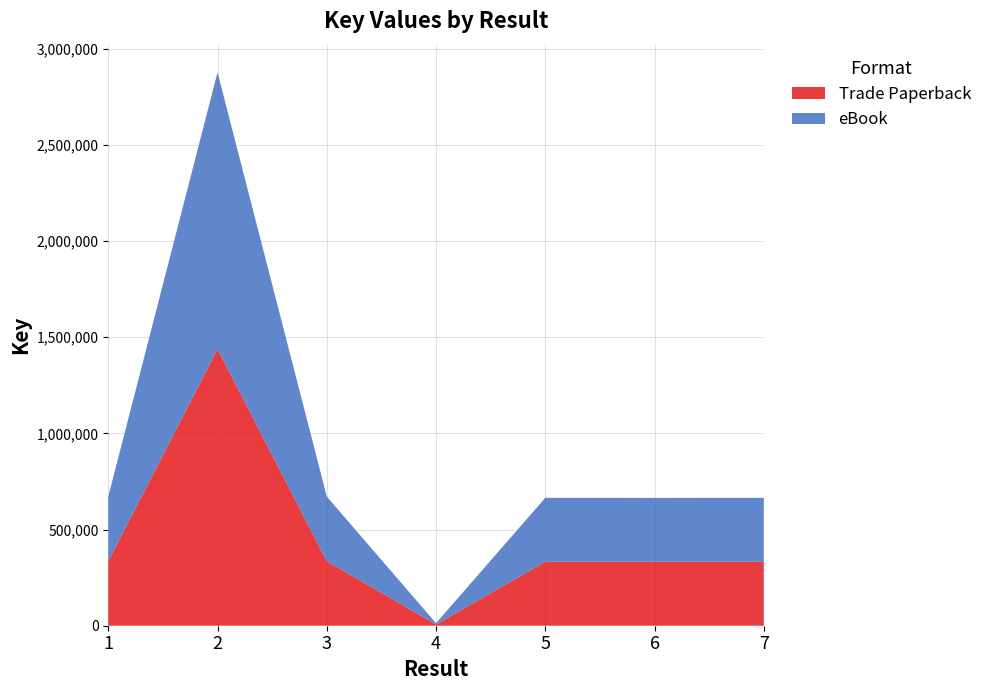

Reading left to right, extract all data points from this chart.

Trade Paperback: 1=335869	2=1438599	3=335861	4=6581	5=332508	6=332297	7=332453
eBook: 1=335869	2=1438599	3=335861	4=6581	5=332508	6=332297	7=332453